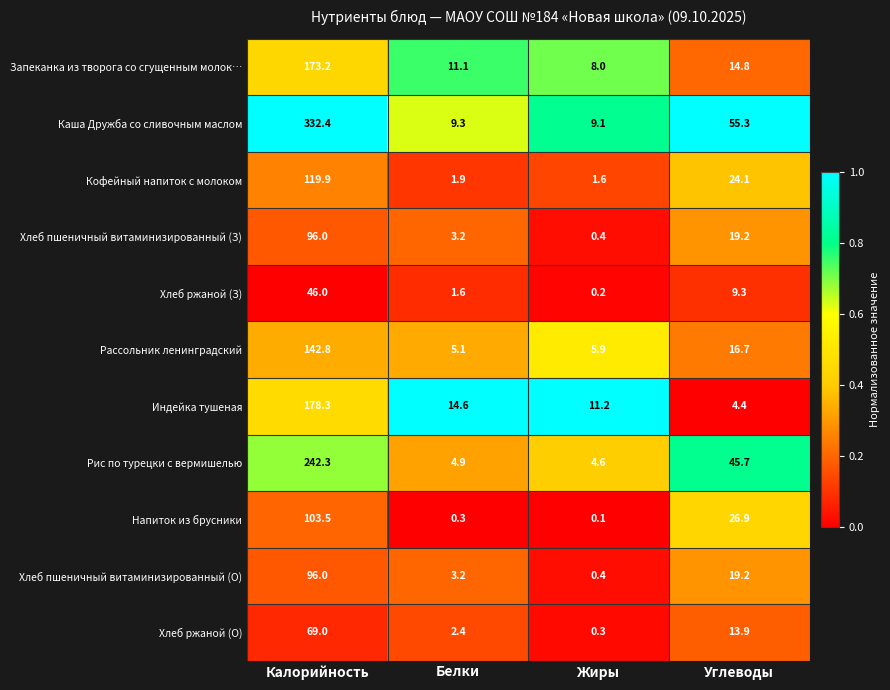

What is the average value of the Запеканка из творога со сгущенным молок… series?

51.8